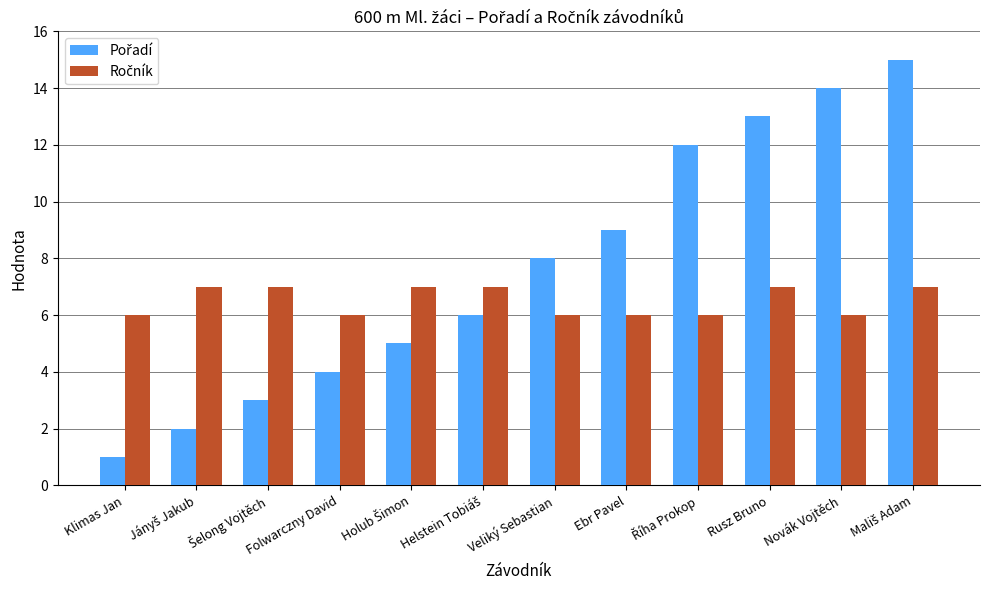

What is the difference between the highest and lowest values at Ebr Pavel?

3